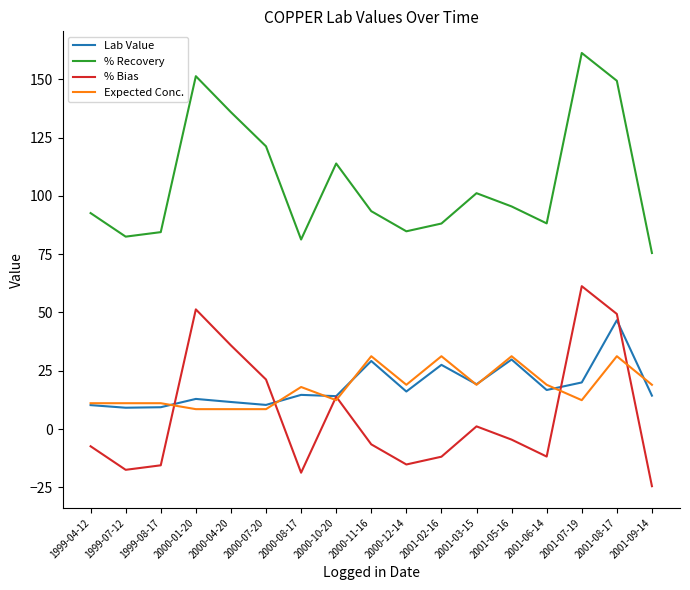

Rank the series by their maximum value, from lowest to highest.

Expected Conc., Lab Value, % Bias, % Recovery